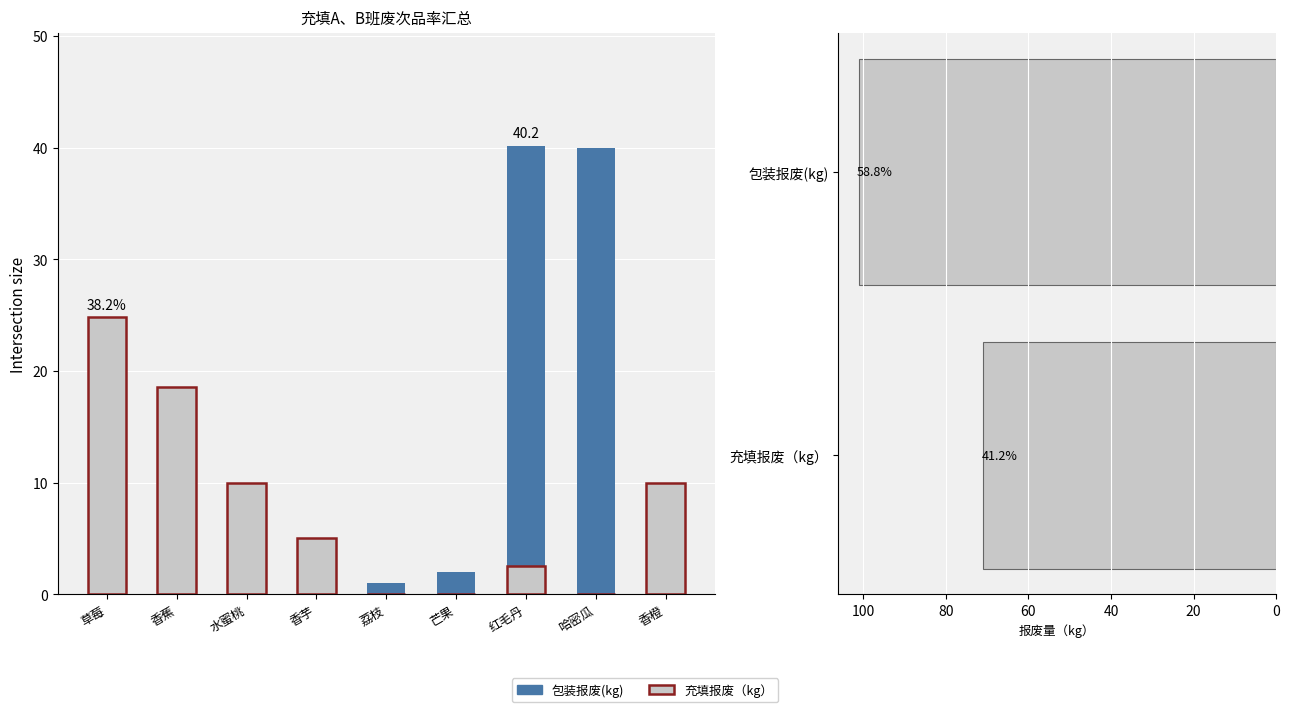

What is the total value across all series at 哈密瓜?

40.0